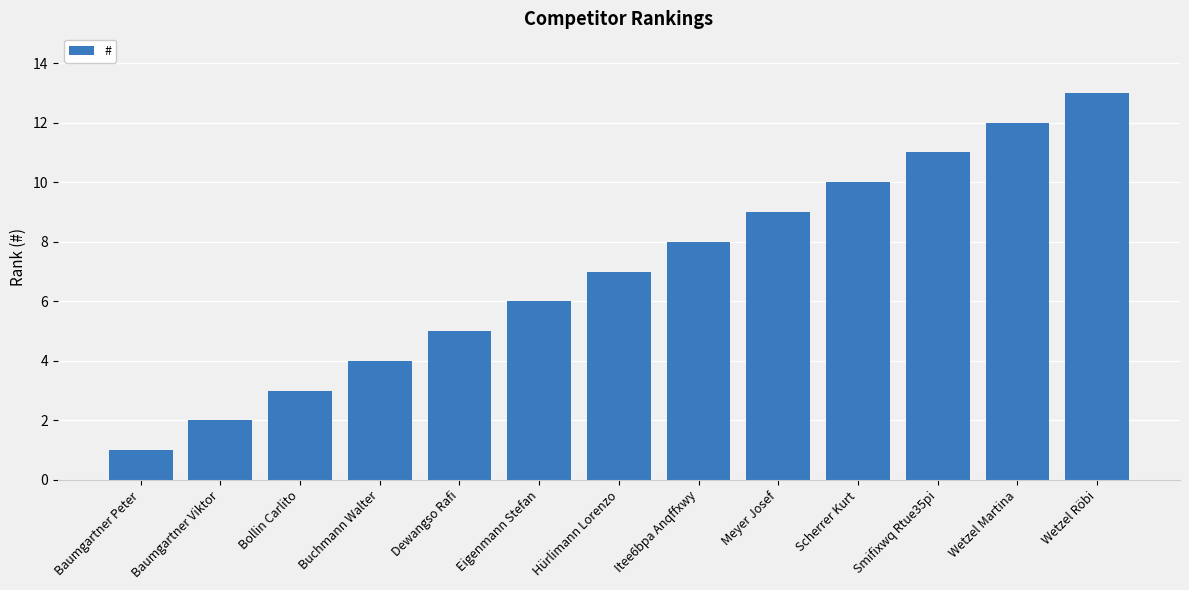

Does the chart contain stacked bars?

No